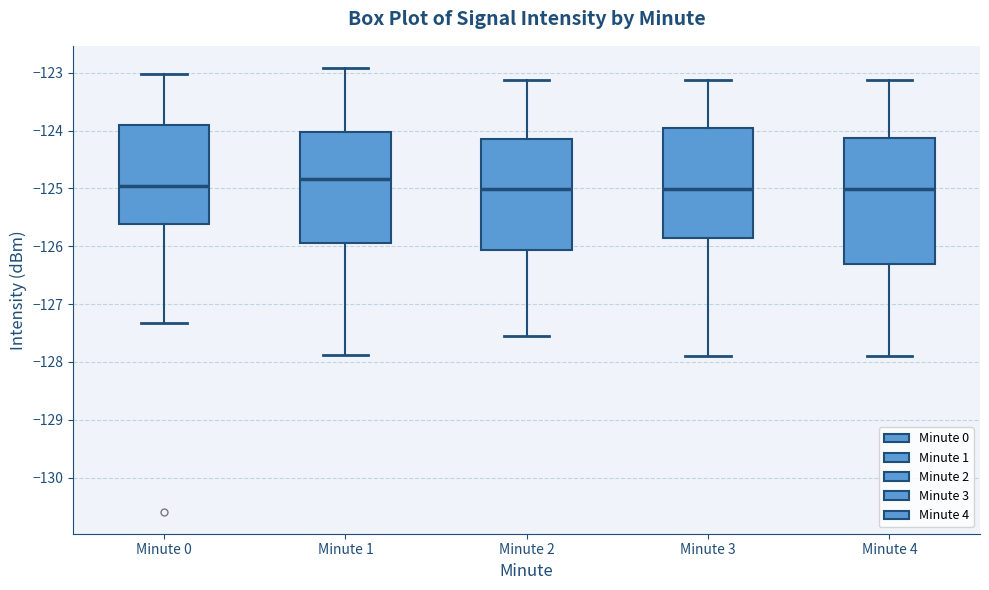

Reading left to right, transcribe this box plot: for each box, give where its median line is, the range the box spans, and where its two whiskers end, as read against the y-axis. The values are not printed on the chart, so give them approximately, as read against the axis.

Minute 0: median -125.0, box -125.6 to -123.9, whiskers -127.3 to -123.0
Minute 1: median -124.8, box -126.0 to -124.0, whiskers -127.9 to -122.9
Minute 2: median -125.0, box -126.1 to -124.1, whiskers -127.6 to -123.1
Minute 3: median -125.0, box -125.9 to -123.9, whiskers -127.9 to -123.1
Minute 4: median -125.0, box -126.3 to -124.1, whiskers -127.9 to -123.1